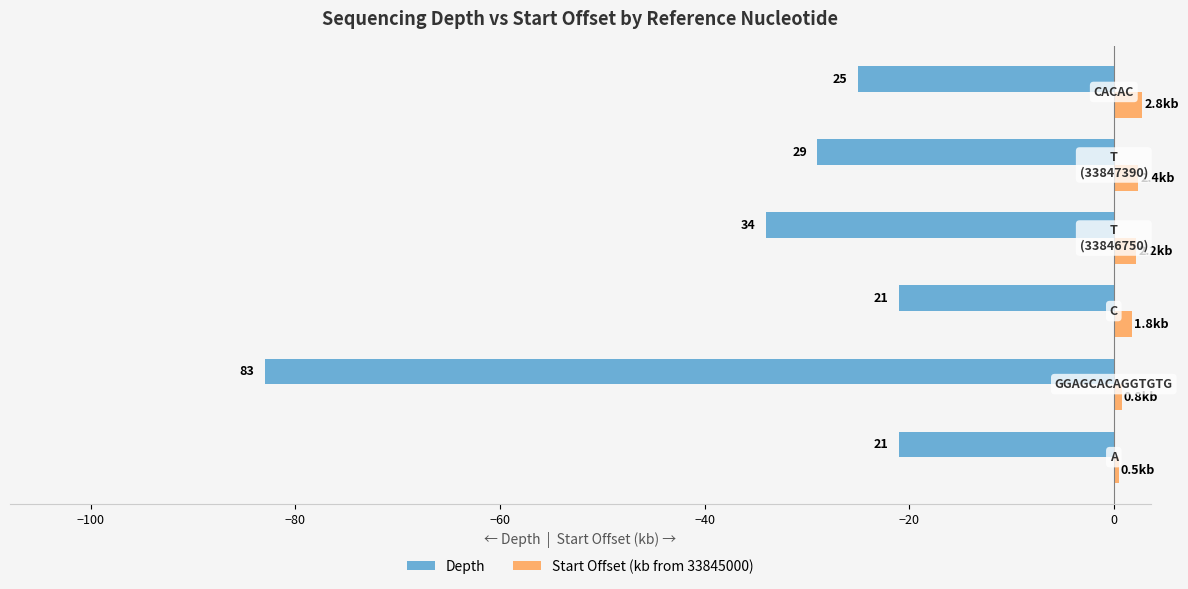

What are all the series names shown in the legend?

Depth, Start Offset (kb from 33845000)